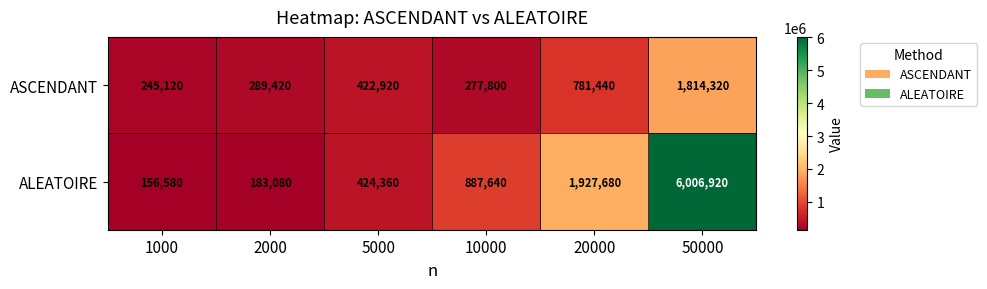

What is the average value of the ASCENDANT series?

638503